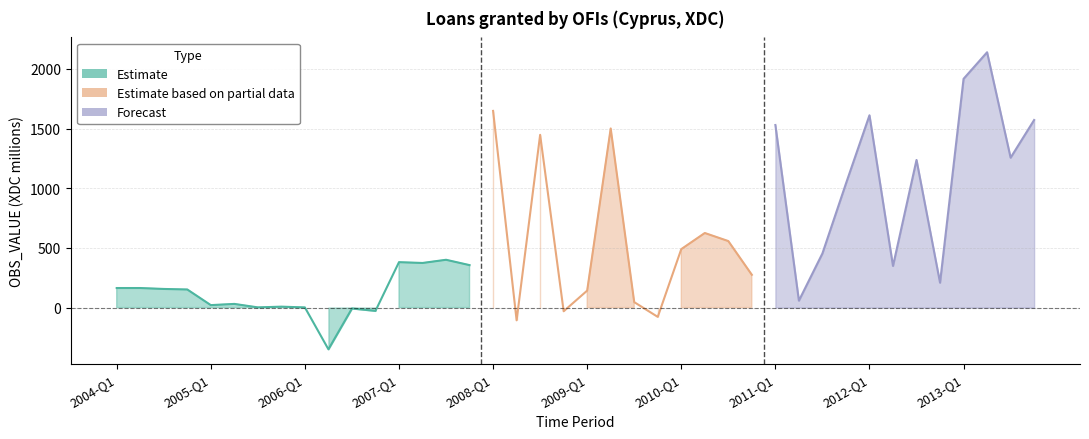

Which has a higher value, 2011-Q3 or 2006-Q2?

2011-Q3